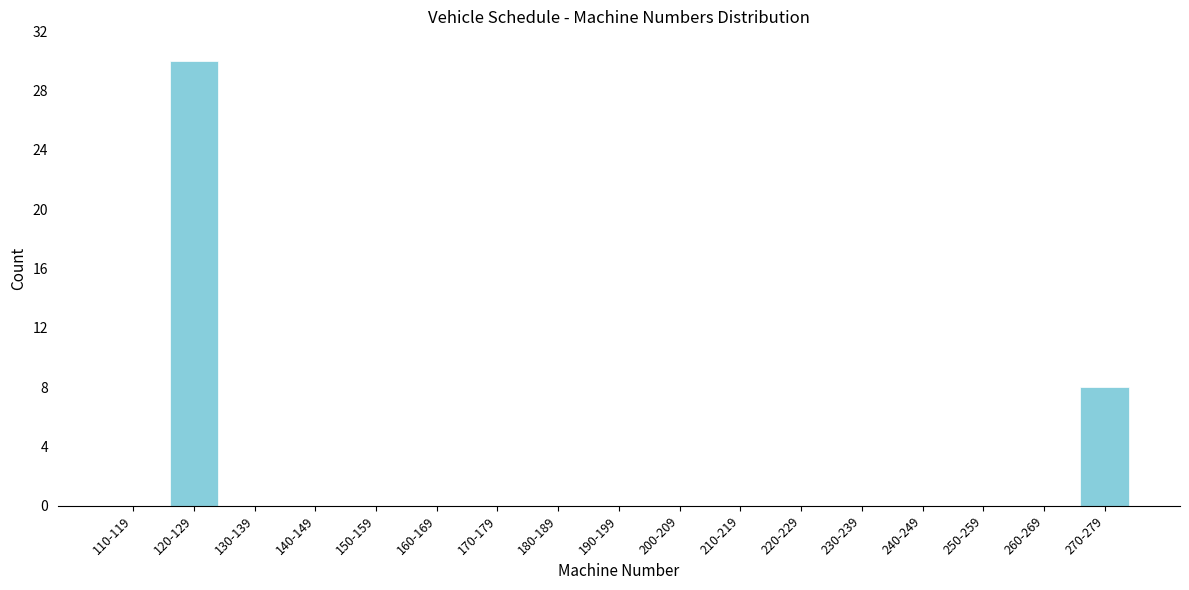

Reading left to right, list all the values displayed in this chart.

110-119=0	120-129=30	130-139=0	140-149=0	150-159=0	160-169=0	170-179=0	180-189=0	190-199=0	200-209=0	210-219=0	220-229=0	230-239=0	240-249=0	250-259=0	260-269=0	270-279=8